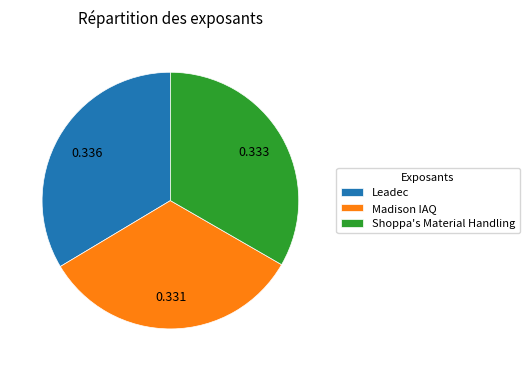

Is Leadec the majority of the pie?

No